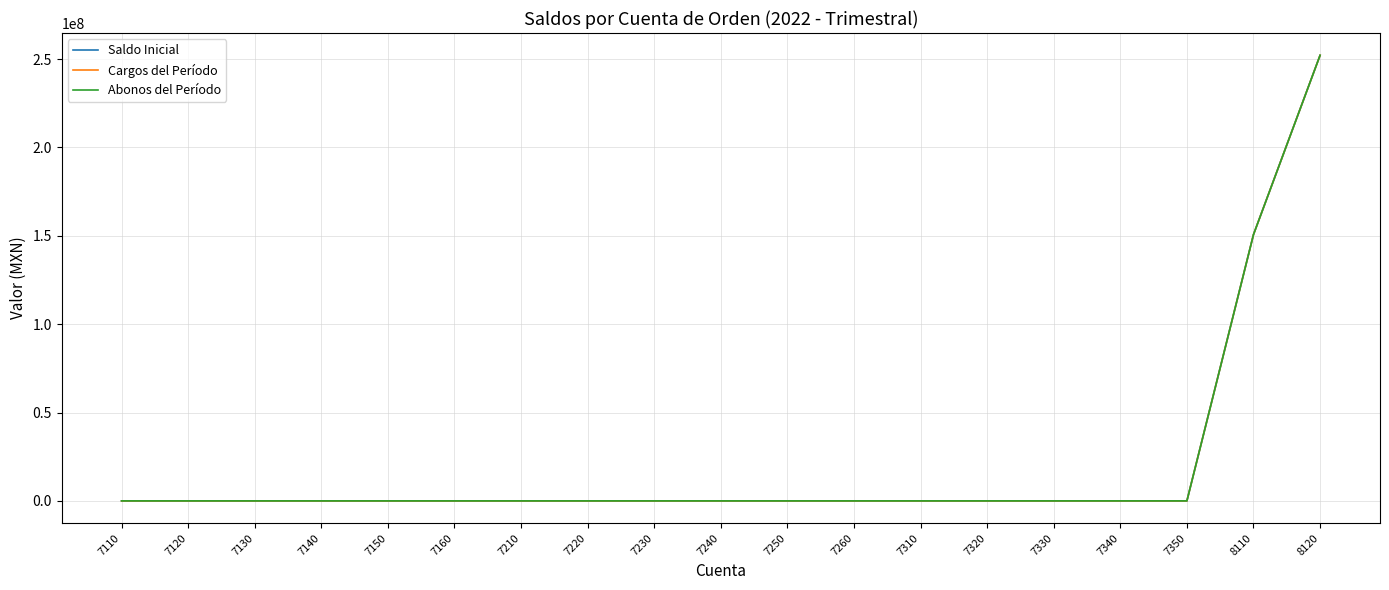

Does the chart have visible grid lines?

Yes